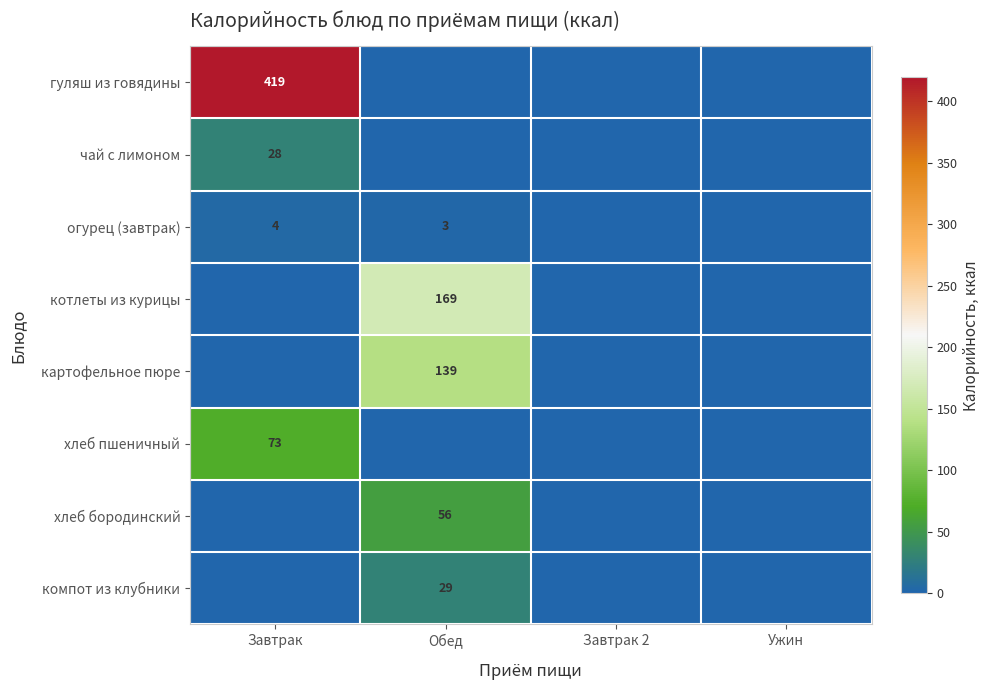

The компот из клубники series shows 29 at Обед. True or false?

True